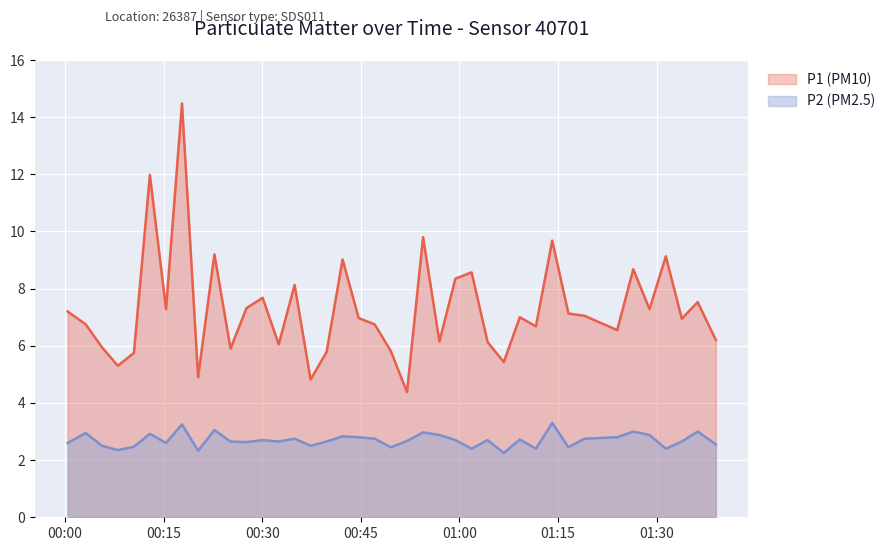

True or false: P1 (PM10) and P2 (PM2.5) intersect in this chart.

False